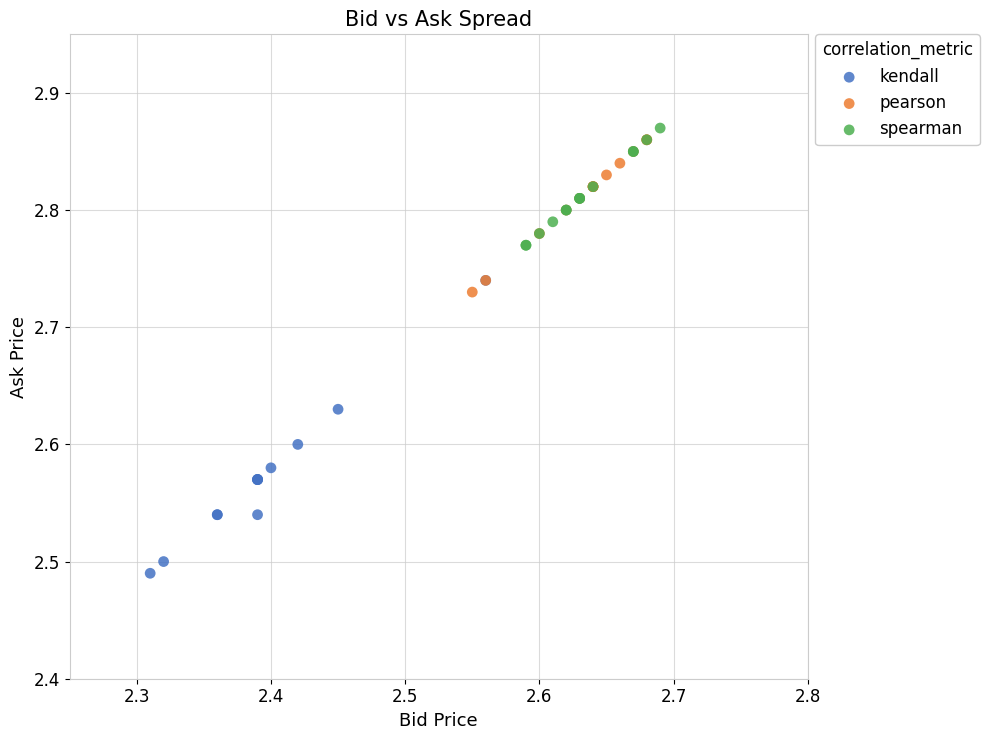

Which series has the widest spread of Y values?

kendall